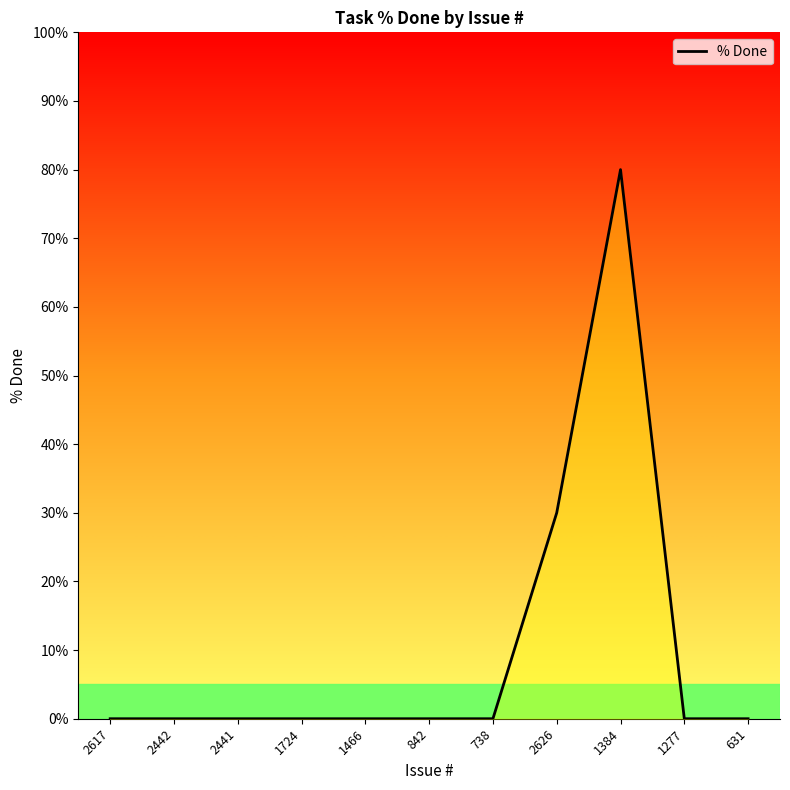

Is this an area chart (filled region under the line)?

No